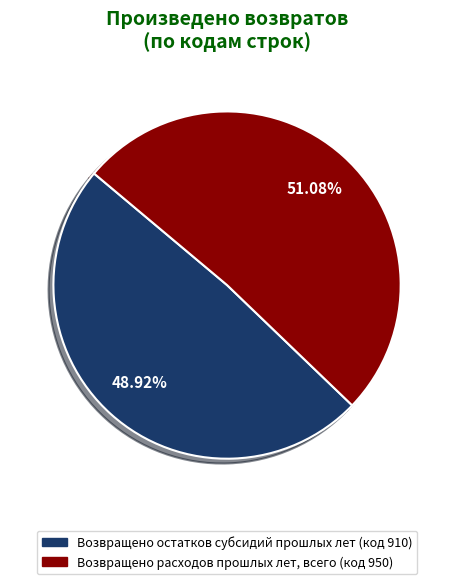

Does Возвращено расходов прошлых лет, всего (код 950) represent more than half of the total?

Yes